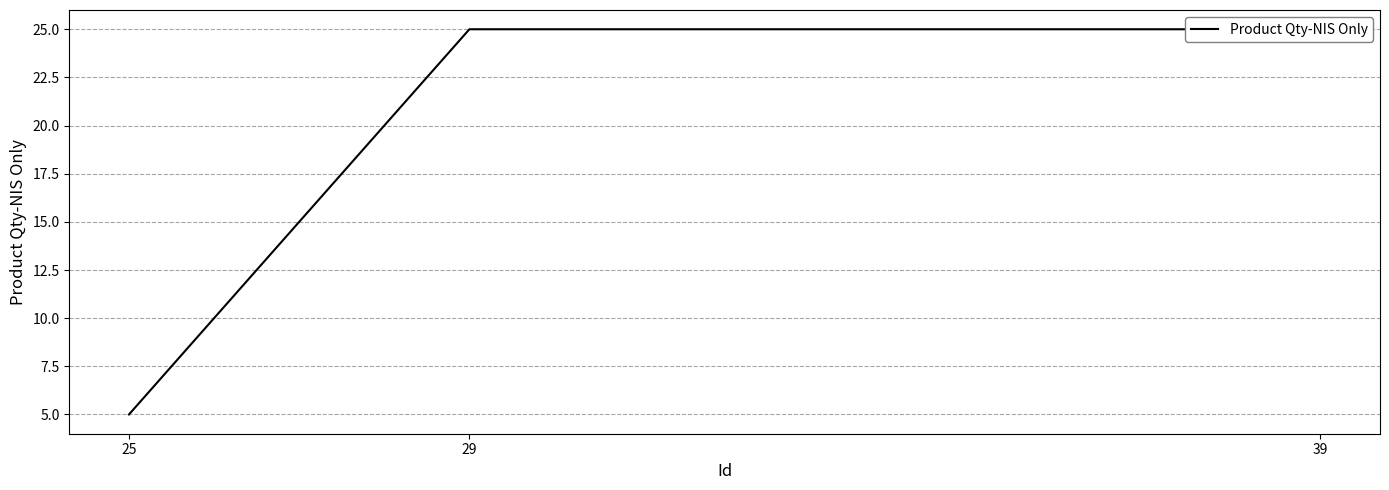

What is the average value?

18